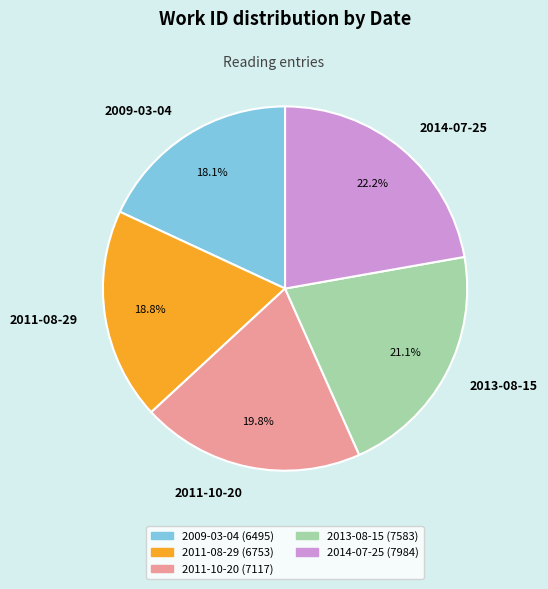

To the nearest percent, what is the combined percentage of 2014-07-25 and 2011-08-29?

41%